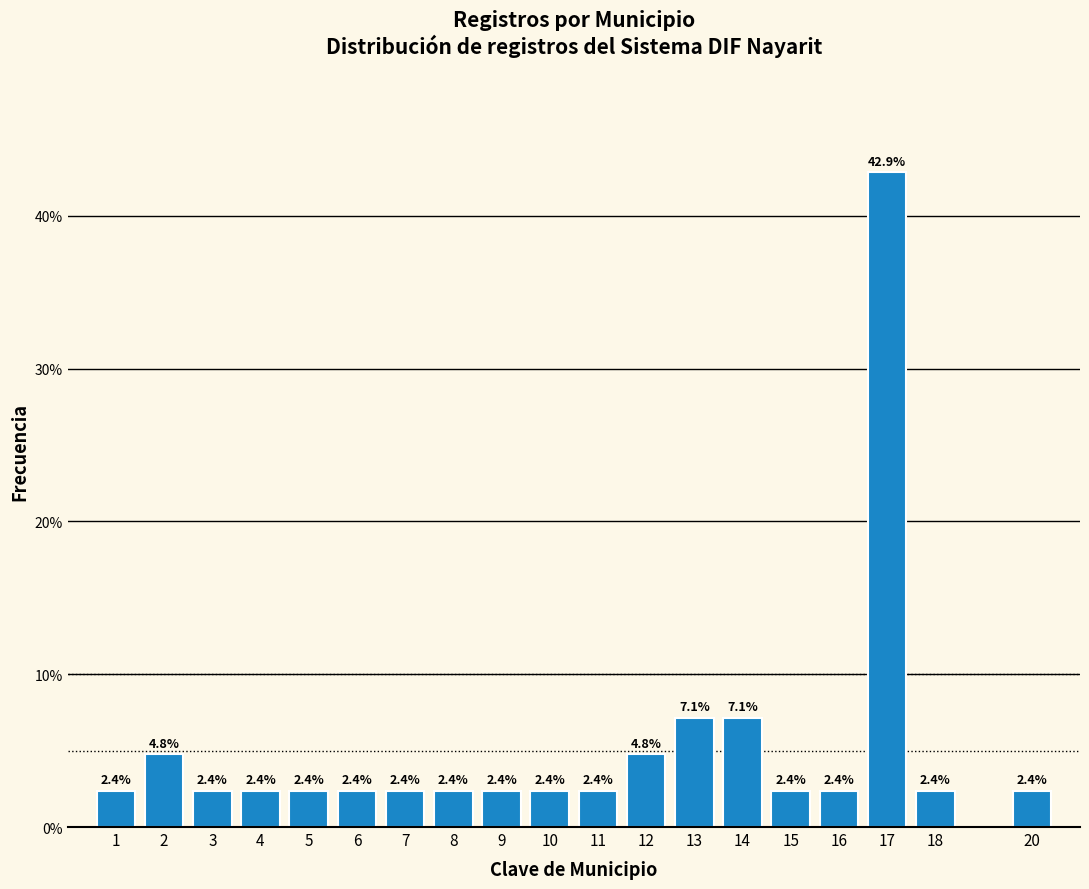

Reading left to right, extract all data points from this chart.

2.4	4.8	2.4	2.4	2.4	2.4	2.4	2.4	2.4	2.4	2.4	4.8	7.1	7.1	2.4	2.4	42.9	2.4	2.4